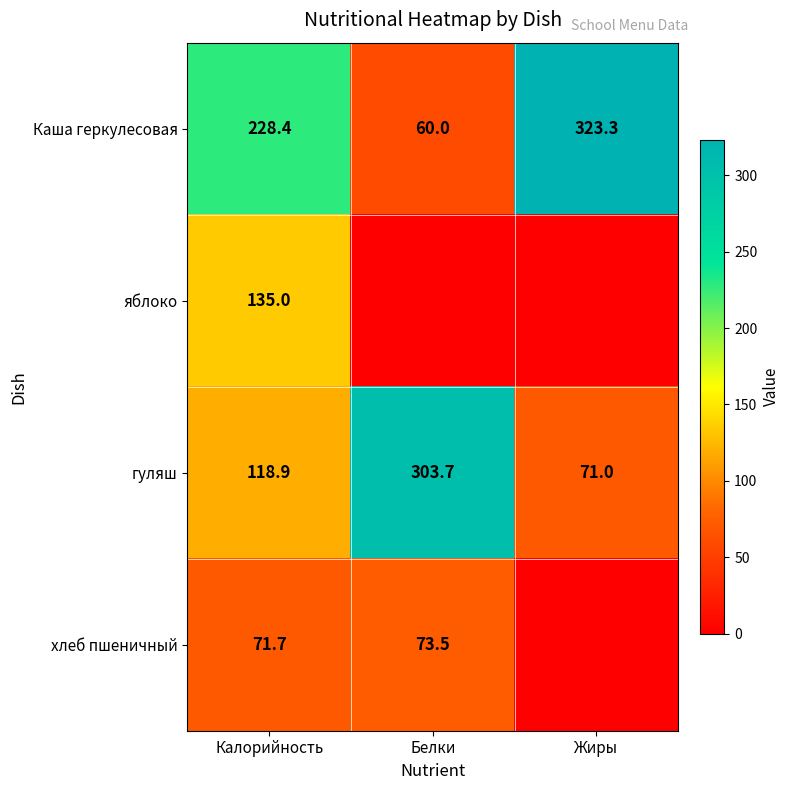

How many values in the Каша геркулесовая series exceed 228?

2